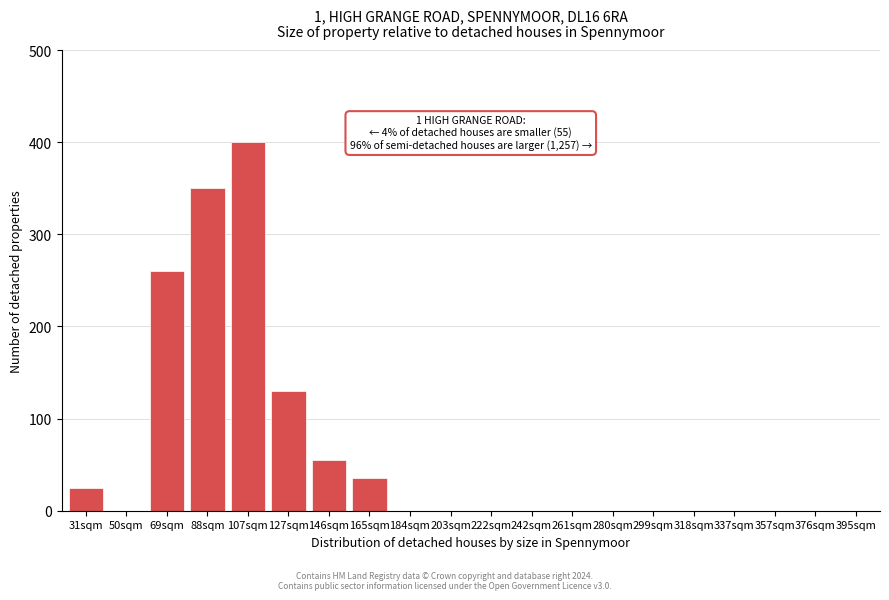

Reading right to left, list all the values displayed in this chart.

395sqm=0	376sqm=0	357sqm=0	337sqm=0	318sqm=0	299sqm=0	280sqm=0	261sqm=0	242sqm=0	222sqm=0	203sqm=0	184sqm=0	165sqm=35	146sqm=55	127sqm=130	107sqm=400	88sqm=350	69sqm=260	50sqm=0	31sqm=25